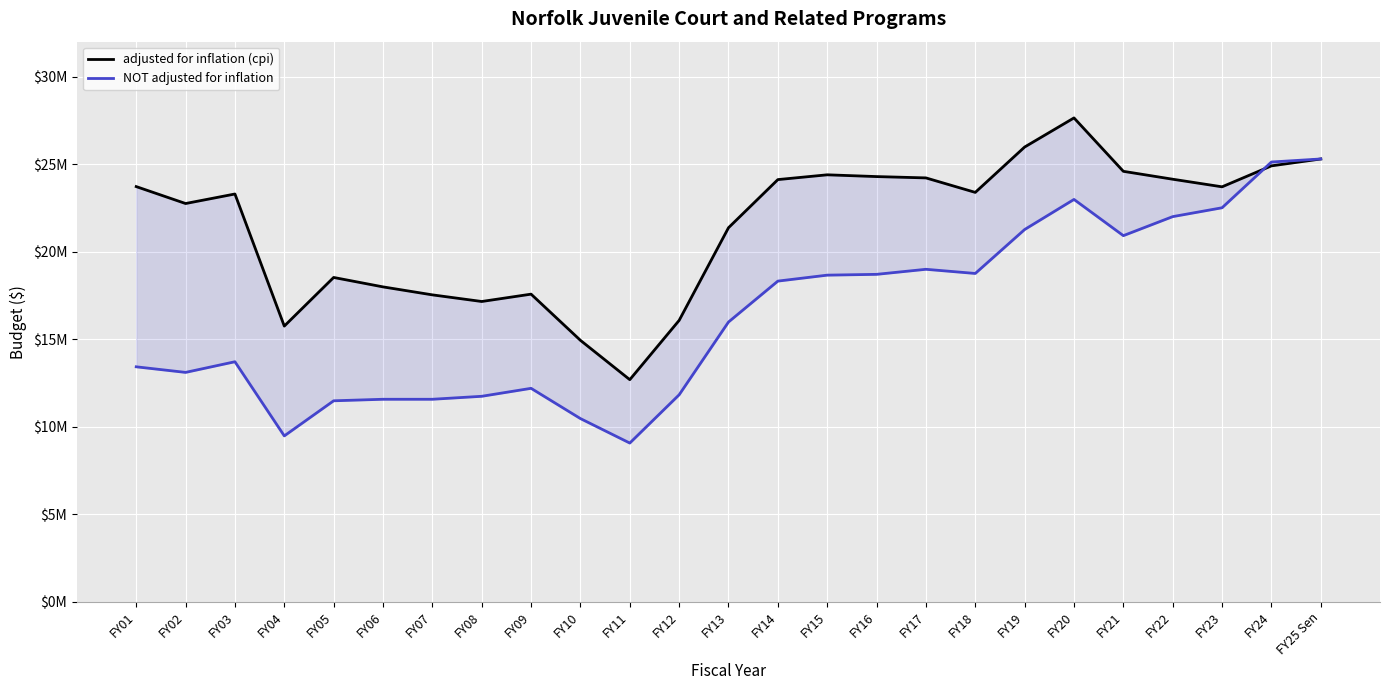

Is this an area chart (filled region under the line)?

No